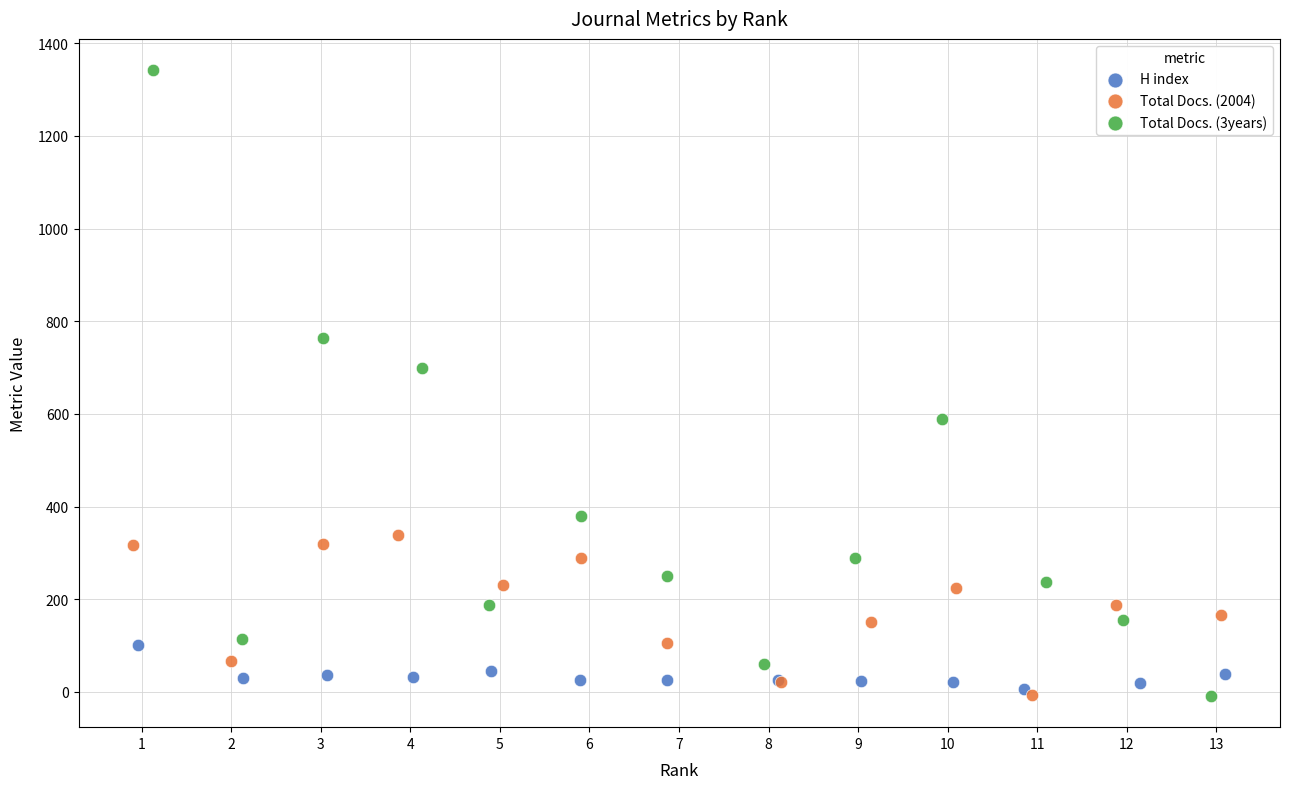

Which series has the largest Y range (max minus min)?

Total Docs. (3years)